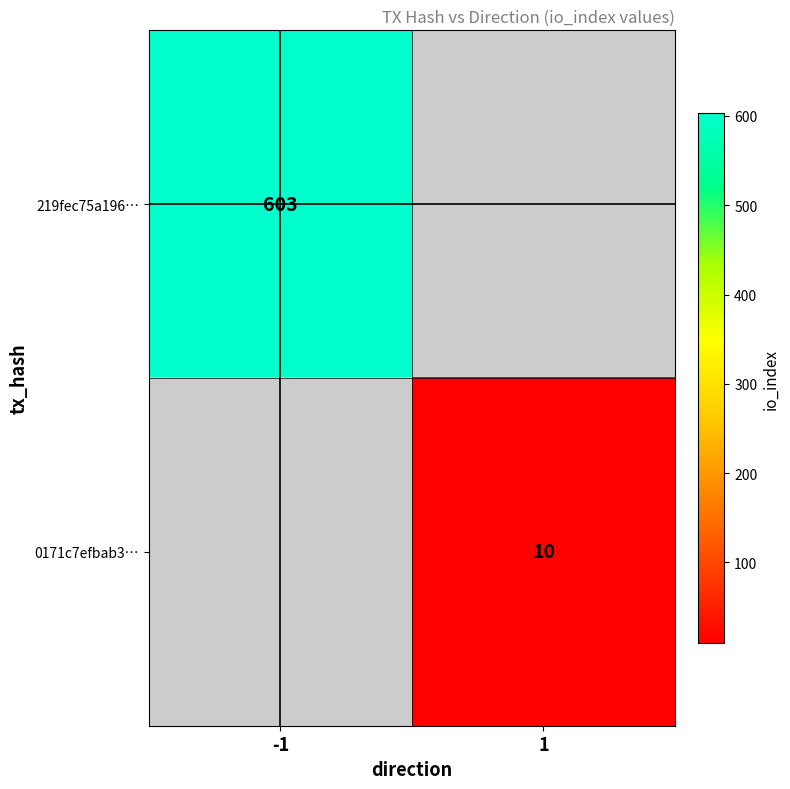

How many categories are shown in the chart?

2